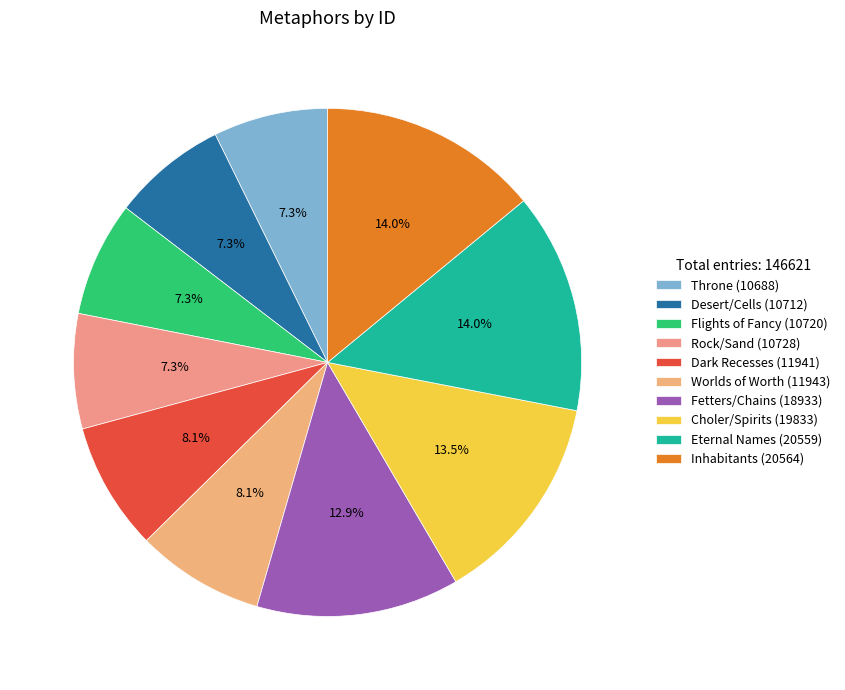

Count the number of slices in the pie.

10